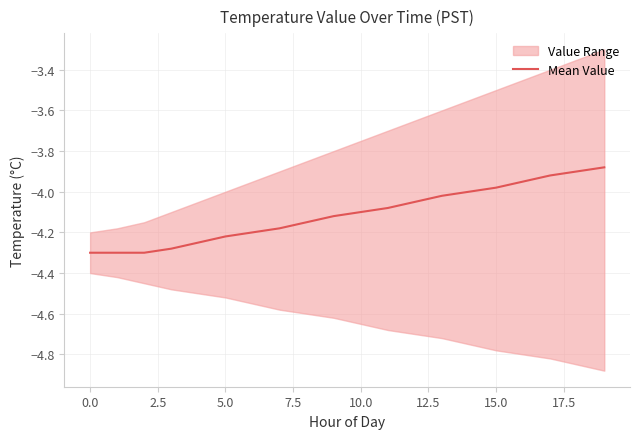

How many lines are shown in the chart?

1